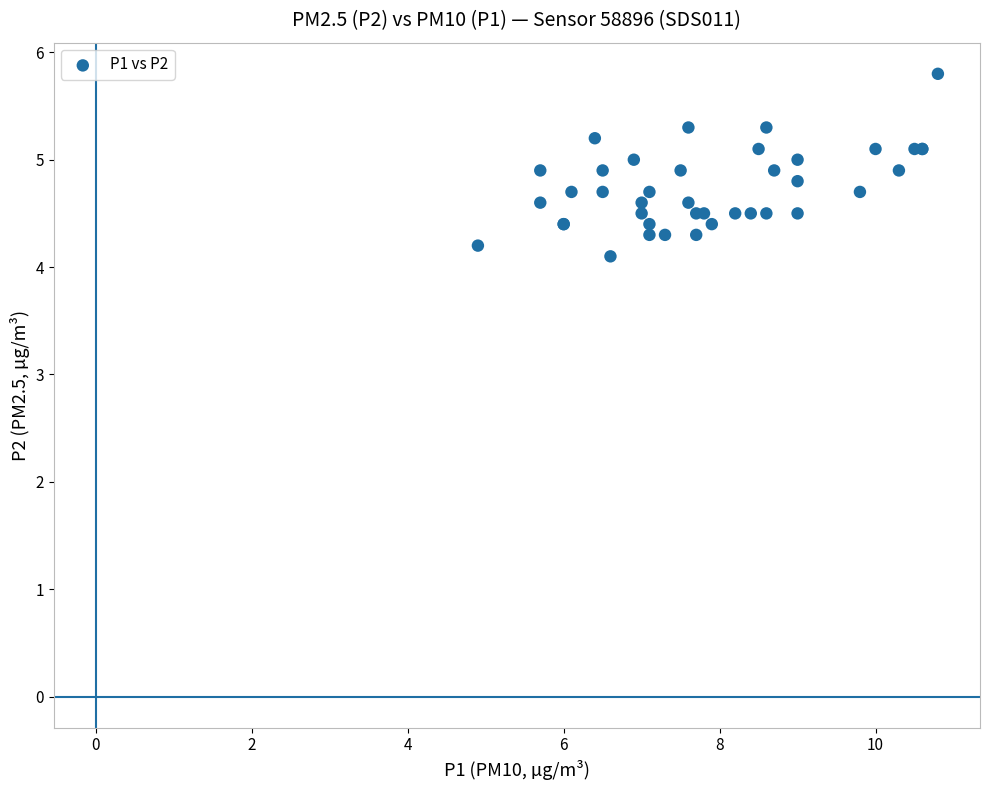

What Y value in the scatter plot is closest to 4?

4.1